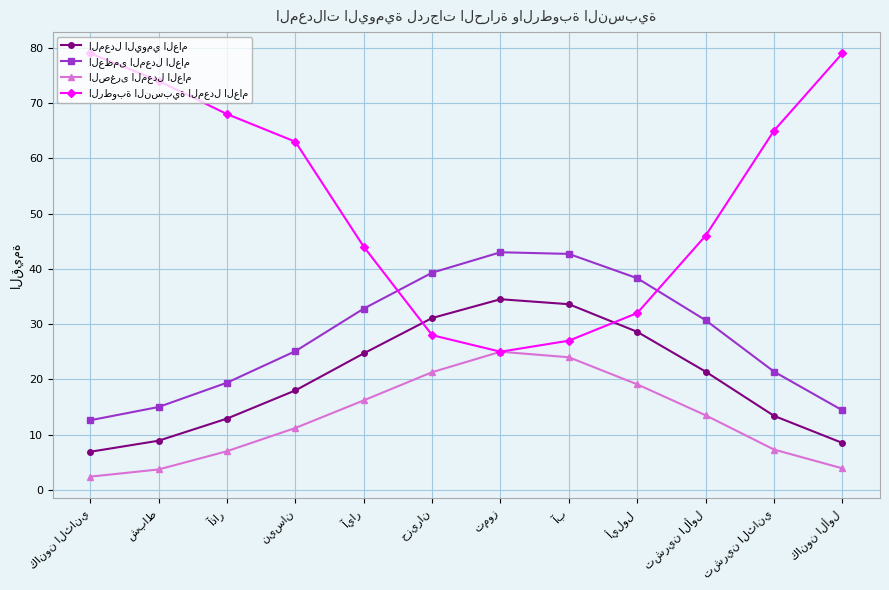

Is this an area chart (filled region under the line)?

No